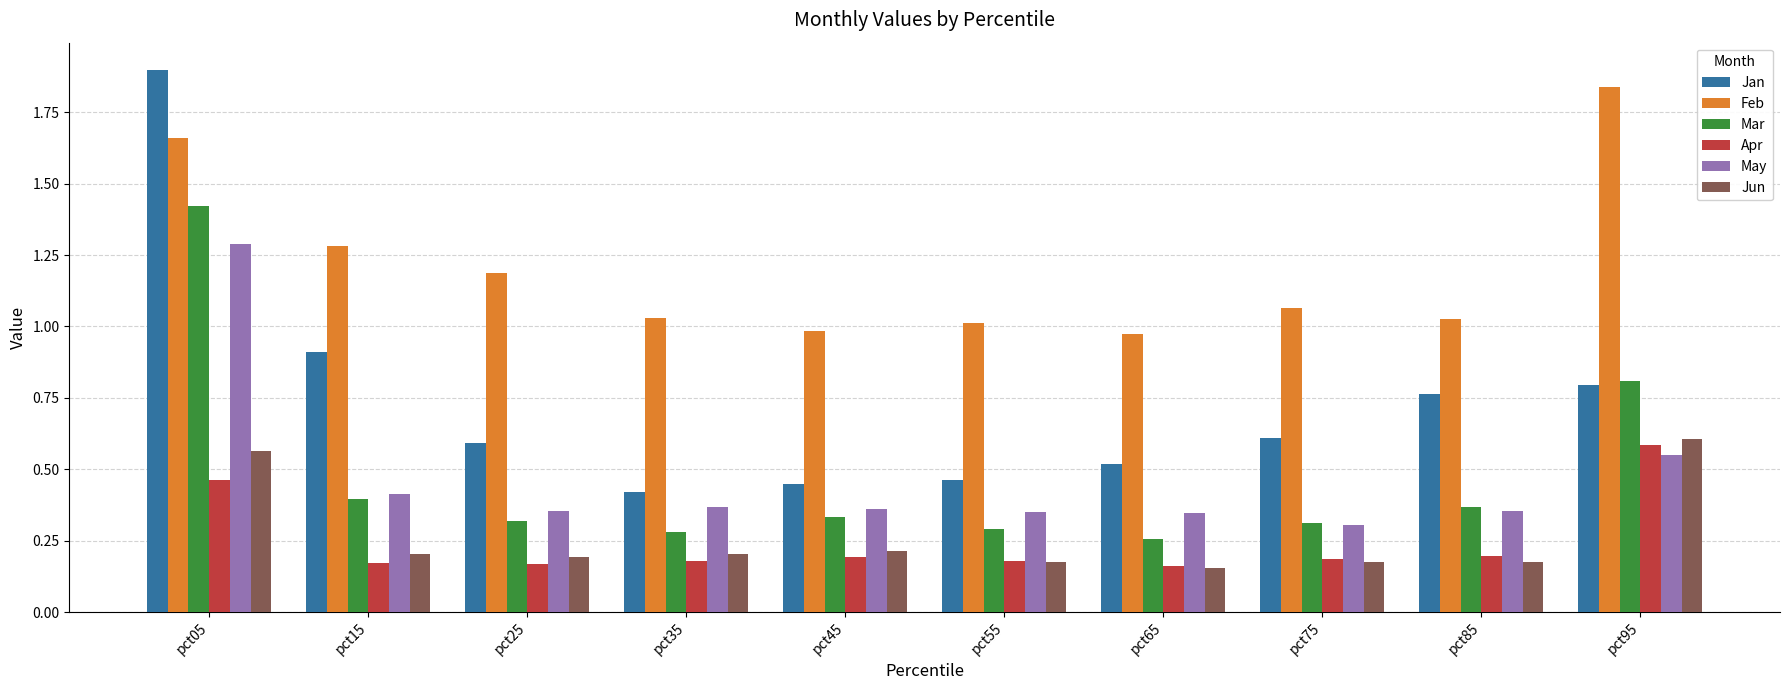

Read the Feb value at pct15.

1.3